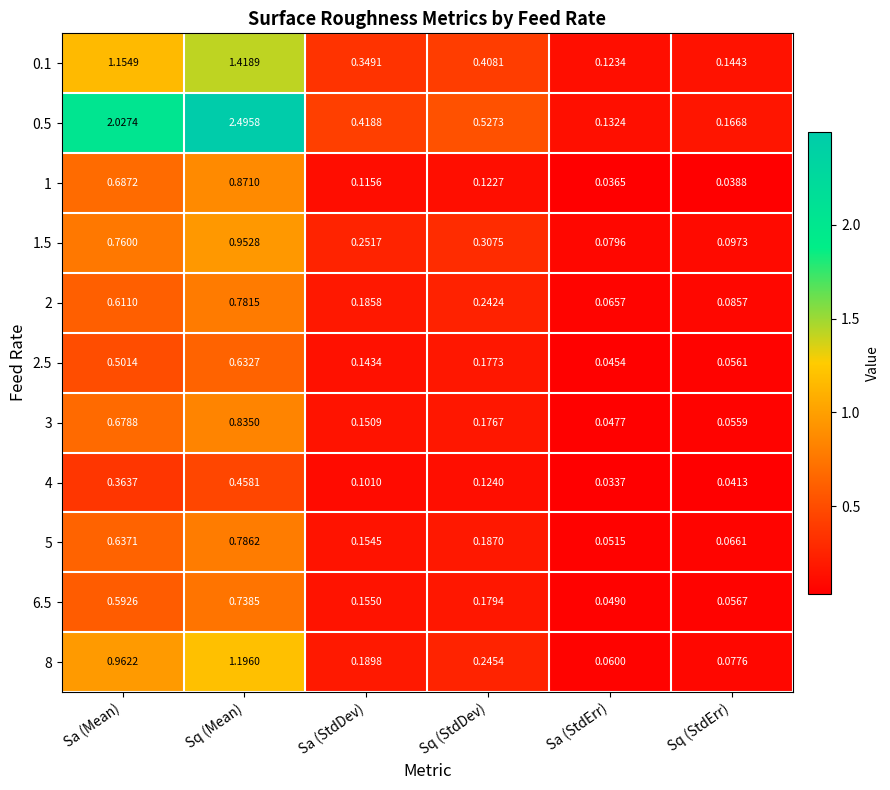

Which category has the highest value in the 3 series?

Sq (Mean)